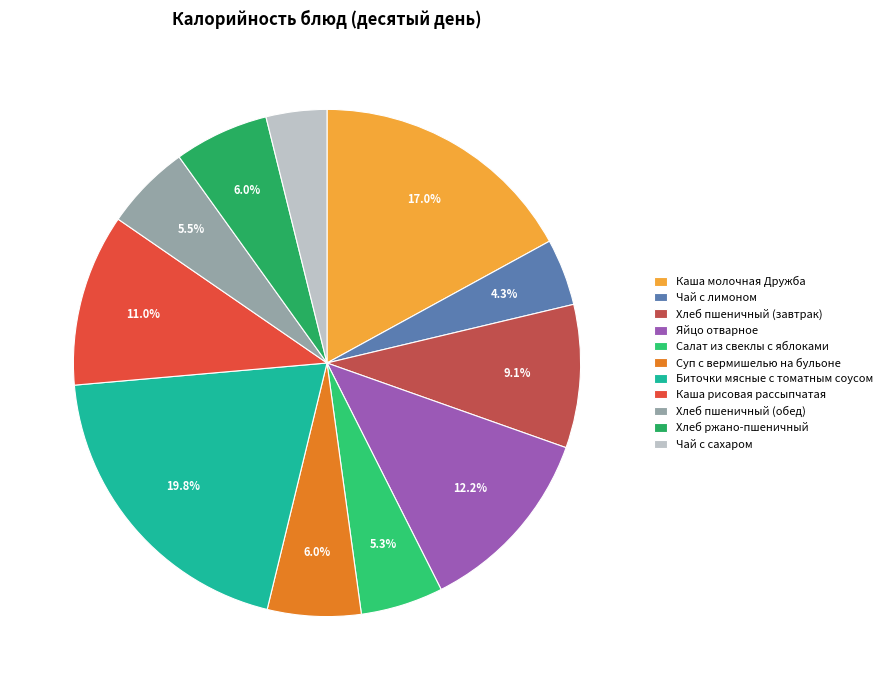

Is there a majority slice in this chart?

No